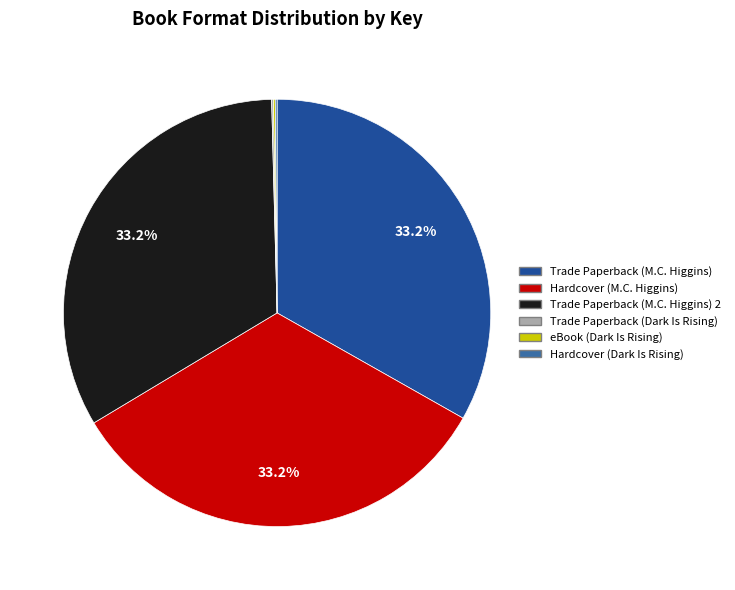

To the nearest percent, what percentage of the pie is Hardcover (M.C. Higgins)?

33%